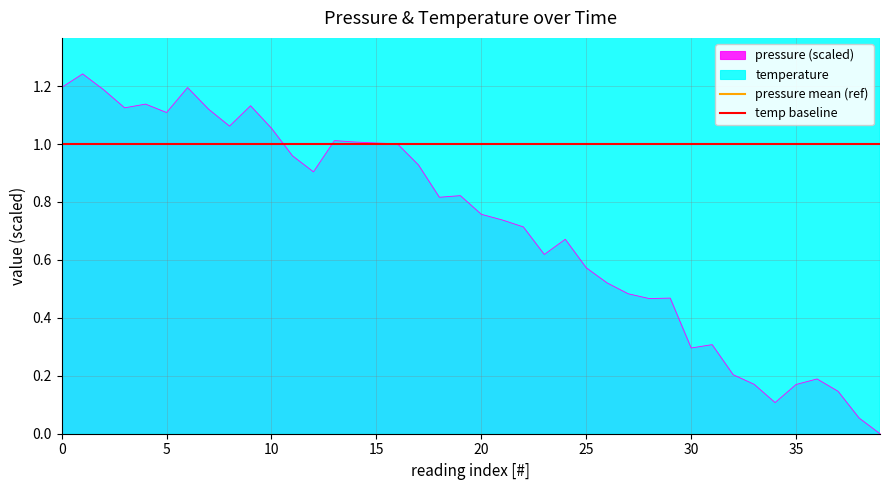

True or false: pressure mean (ref) has more than 0 interior local peaks.

False